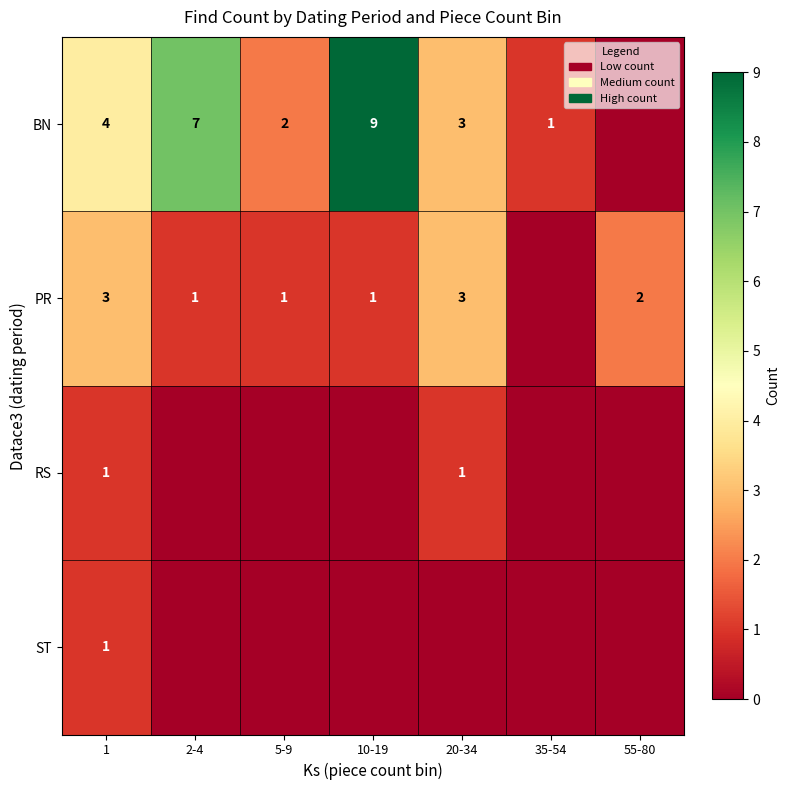

True or false: PR has a value of 1 at 2-4.

True